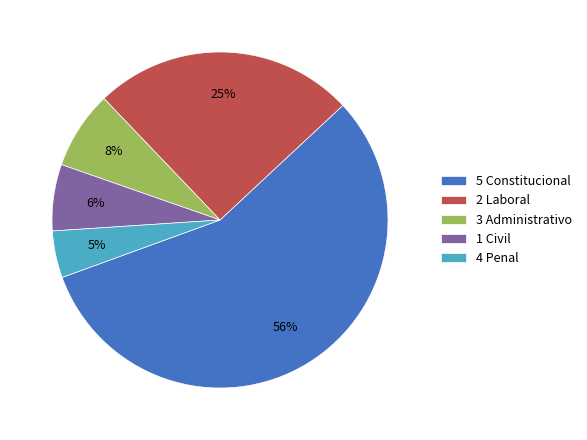

How many segments does this pie chart have?

5